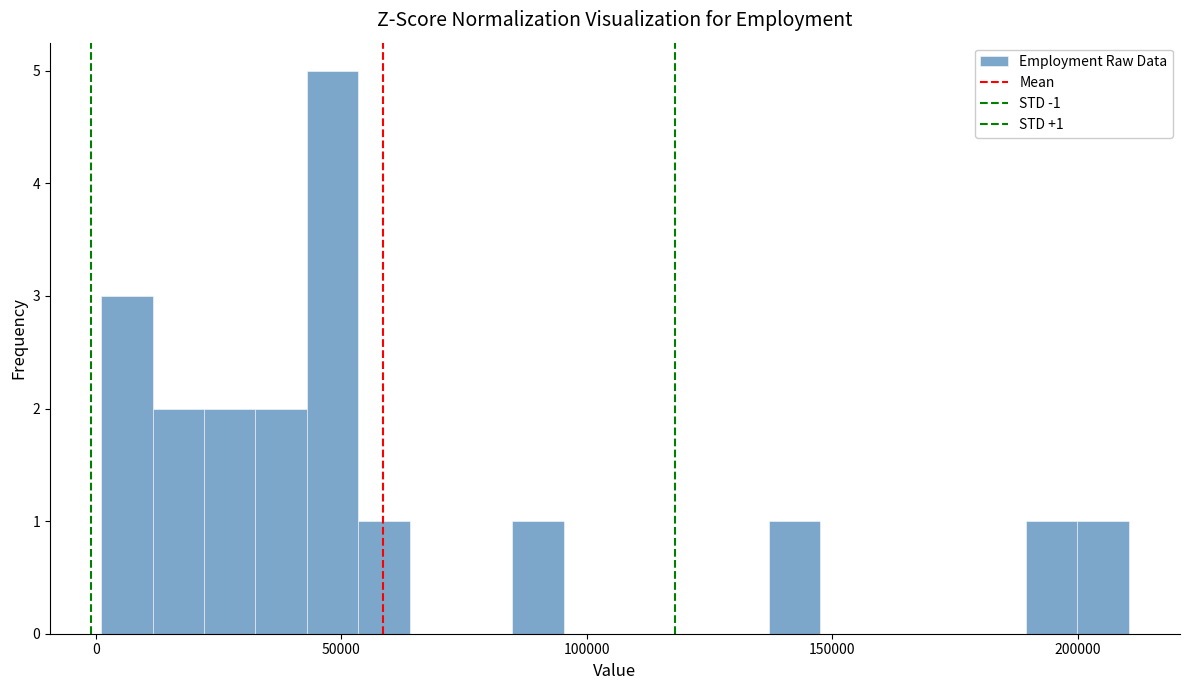

Around what value on the x-axis is the tallest bar? Give the approximate position of its centre, as read against the axis.

50000